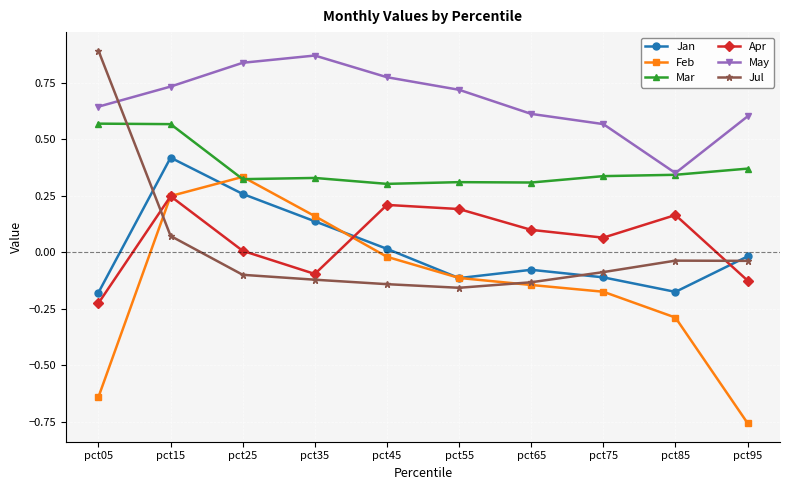

Which series has the largest total across all categories?

May